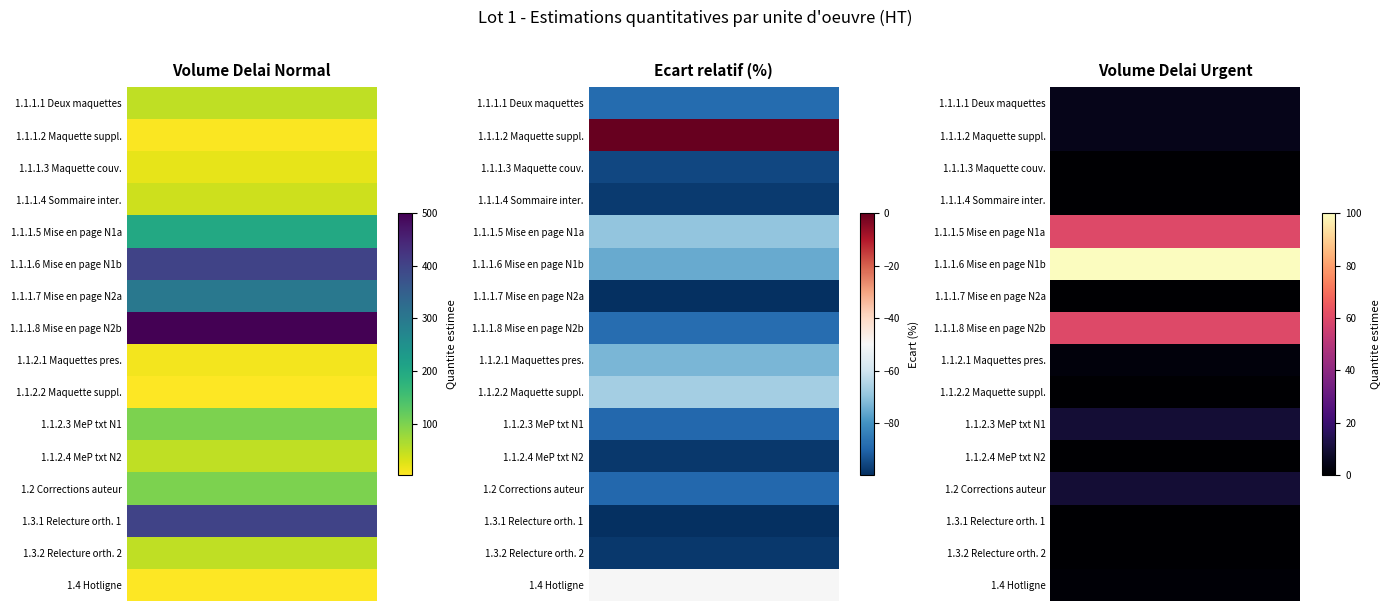

Which series has the widest spread of values?

1.1.1.8